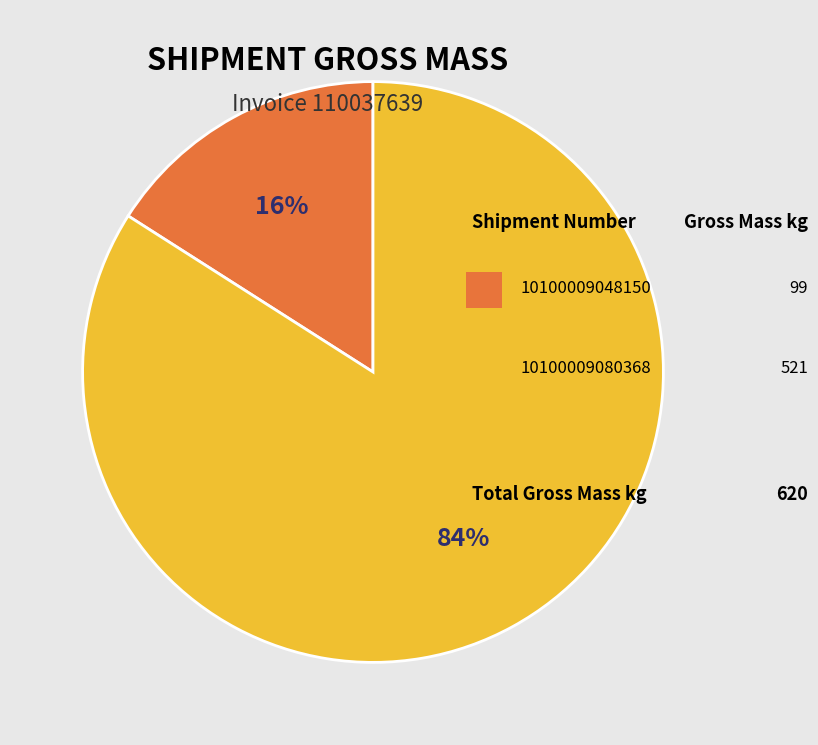

How many segments does this pie chart have?

2